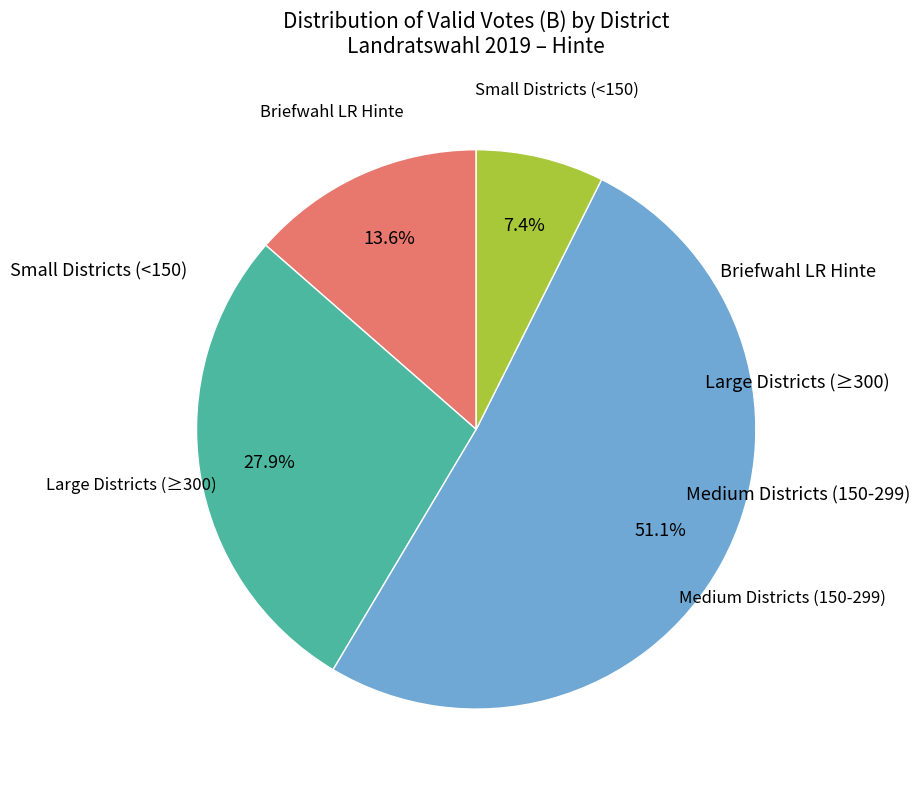

Is there any slice that represents more than half of the pie?

Yes